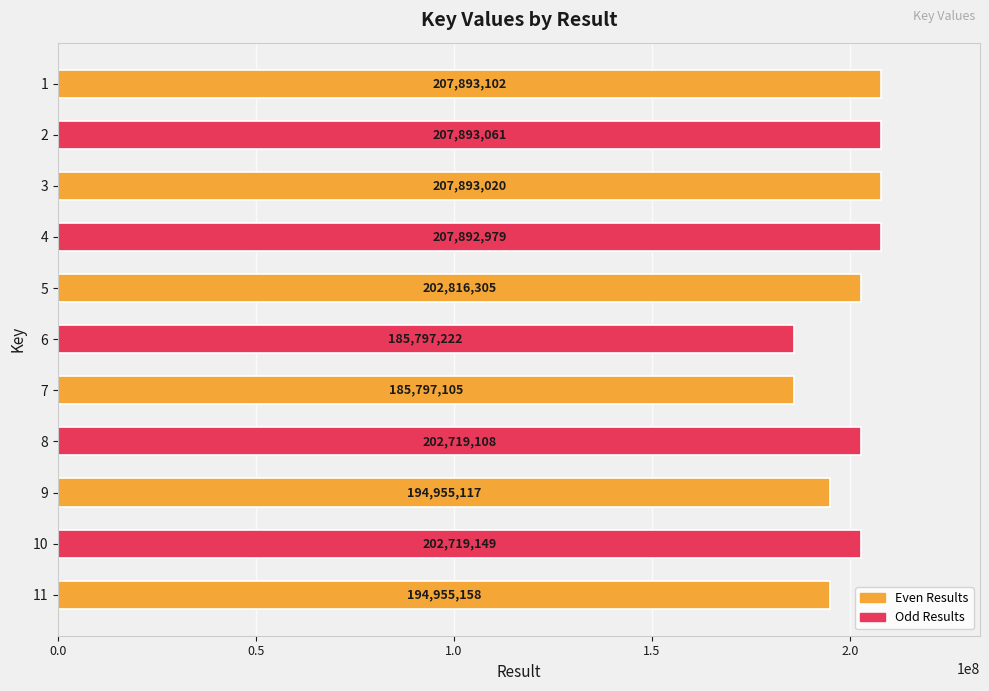

Reading bottom to top, transcribe all the data shown in this chart.

194955158	202719149	194955117	202719108	185797105	185797222	202816305	207892979	207893020	207893061	207893102